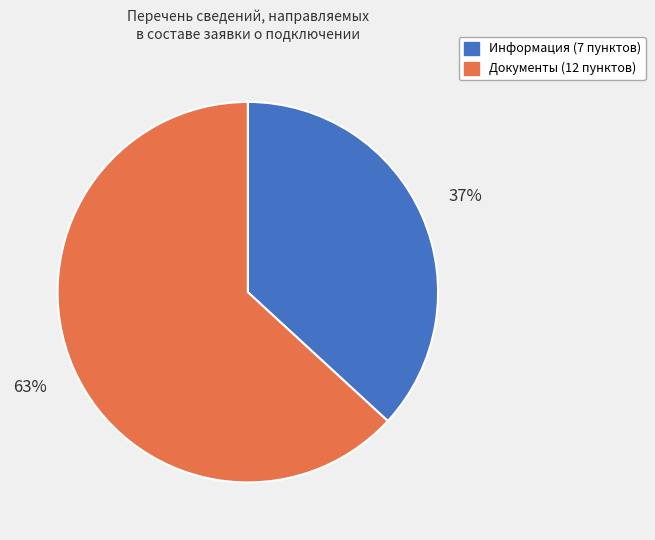

How many segments does this pie chart have?

2